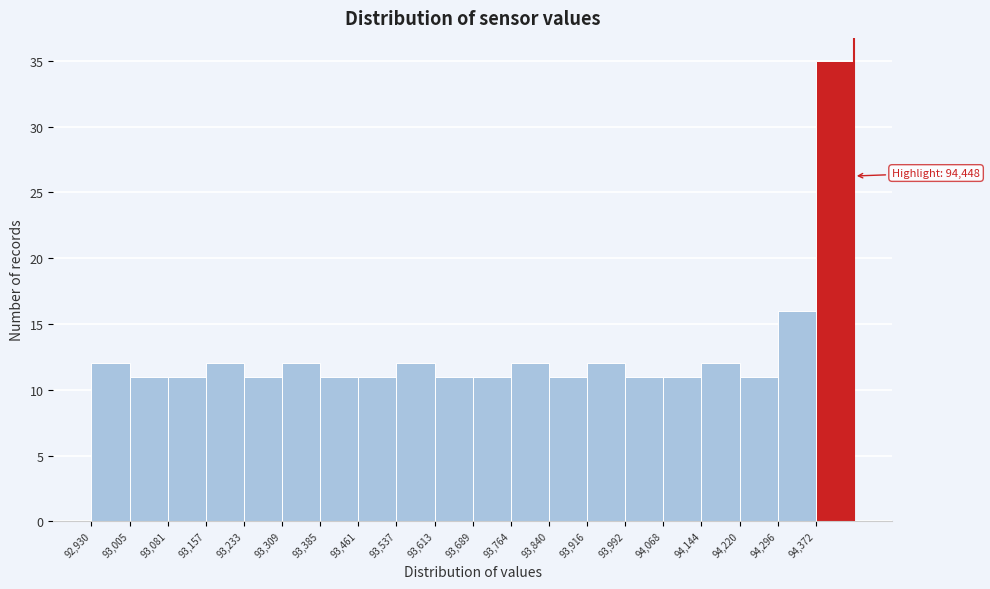

Over which range of the x-axis is the bar tallest?

94370 to 94450